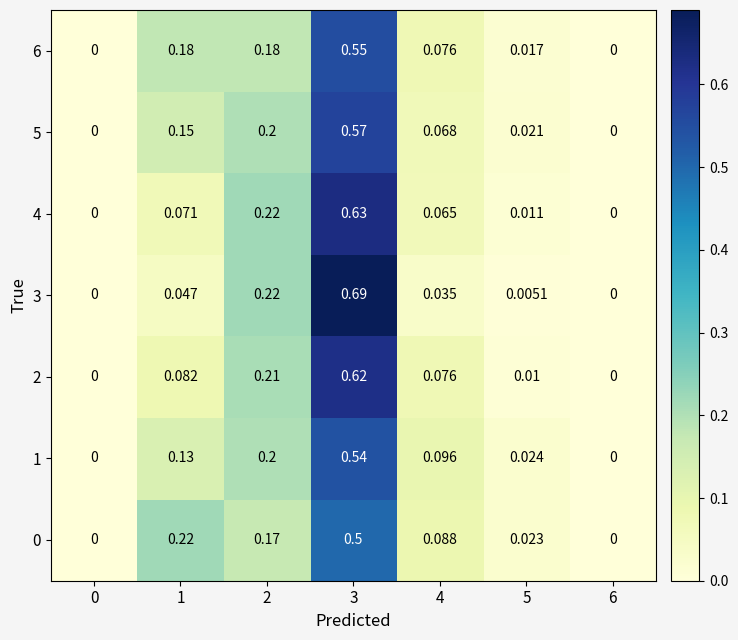

Is the value of 3 at 3 greater than the value of 2 at 3?

Yes